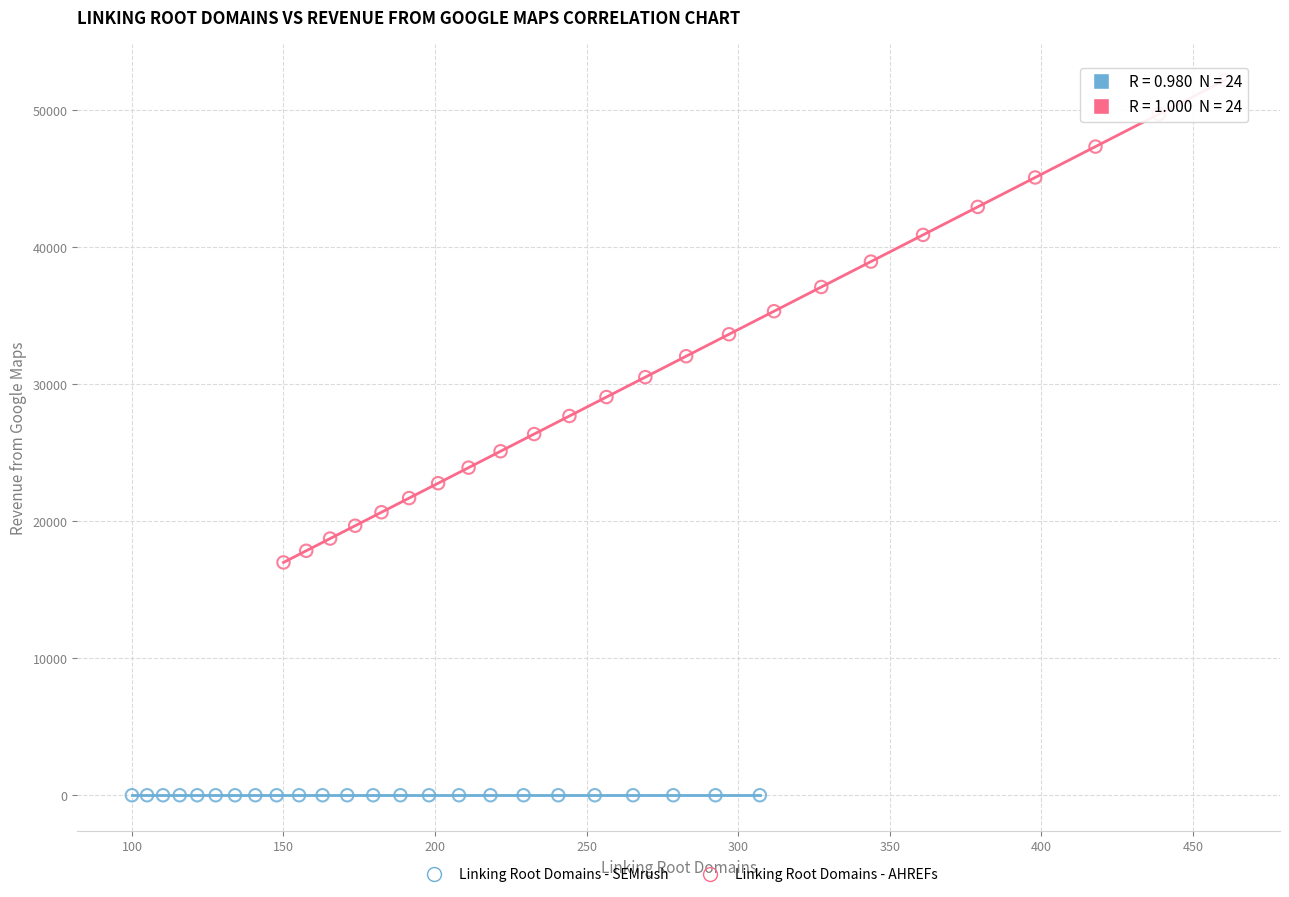

What are all the series names shown in the legend?

Linking Root Domains - SEMrush, Linking Root Domains - AHREFs